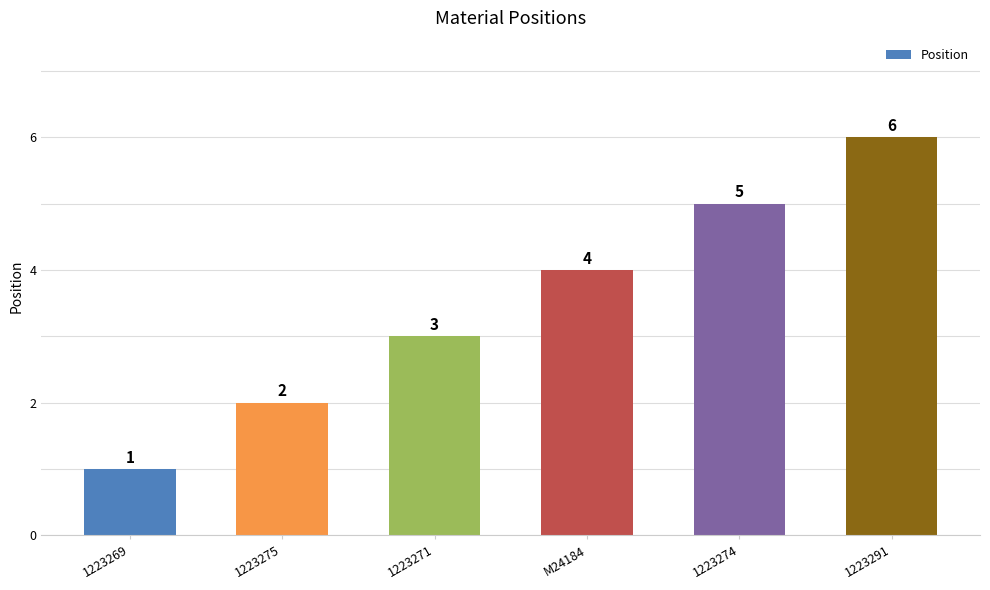

What is the label of the 6th bar from the left?

1223291